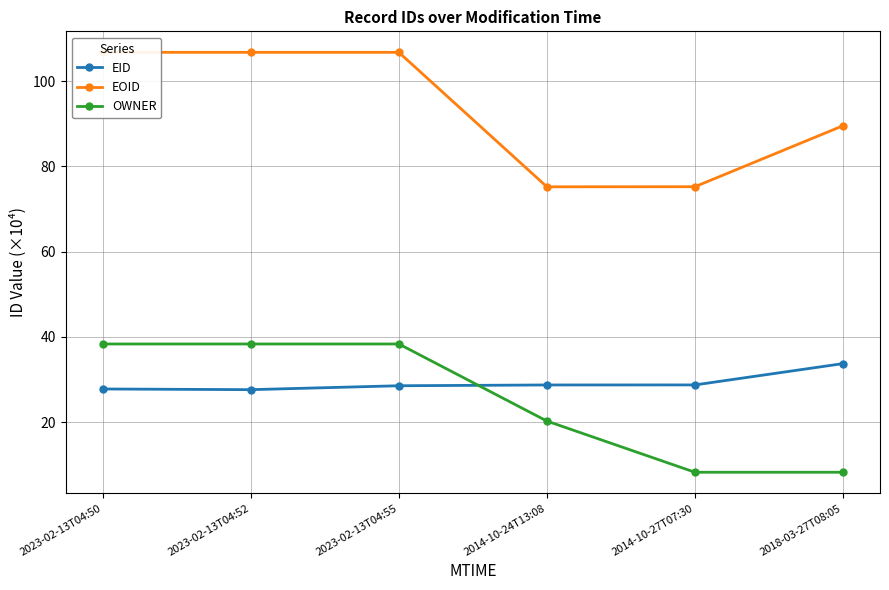

At 2018-03-27T08:05, list the series in order from largest to smallest.

EOID, EID, OWNER